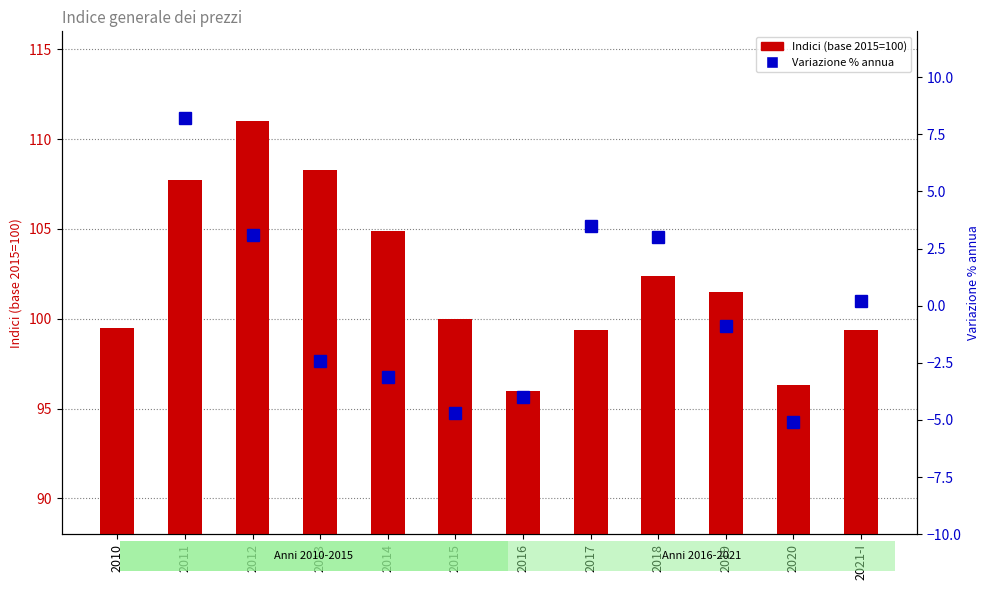

Approximately how many times larger is the value at 2012 compared to 2016?

1.2